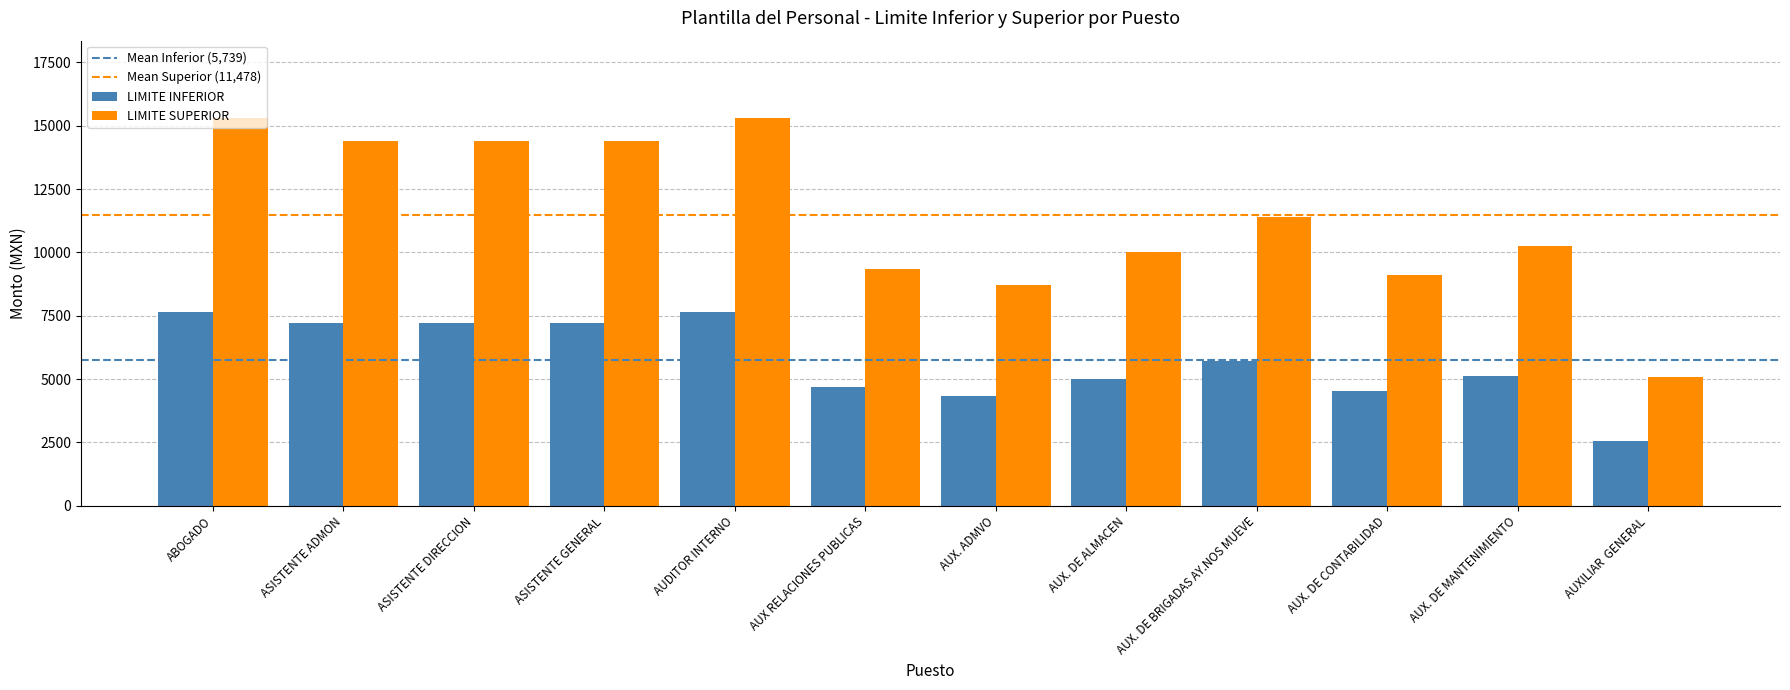

The LIMITE SUPERIOR series shows 17751 at AUX. DE BRIGADAS AY.NOS MUEVE. True or false?

False